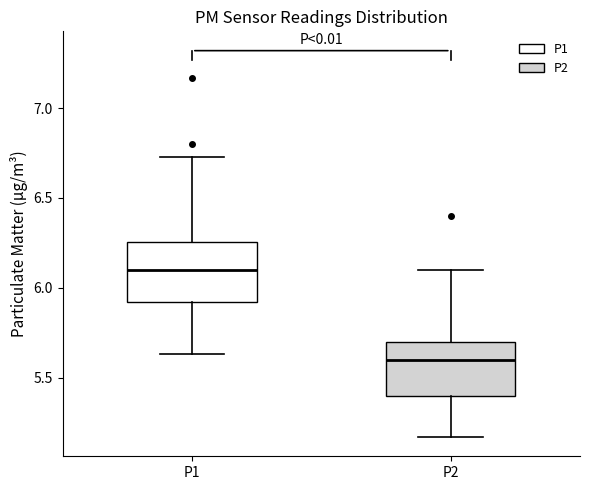

Reading left to right, transcribe this box plot: for each box, give where its median line is, the range the box spans, and where its two whiskers end, as read against the y-axis. The values are not printed on the chart, so give them approximately, as read against the axis.

P1: median 6.10, box 5.90 to 6.25, whiskers 5.65 to 6.75
P2: median 5.60, box 5.40 to 5.70, whiskers 5.15 to 6.10